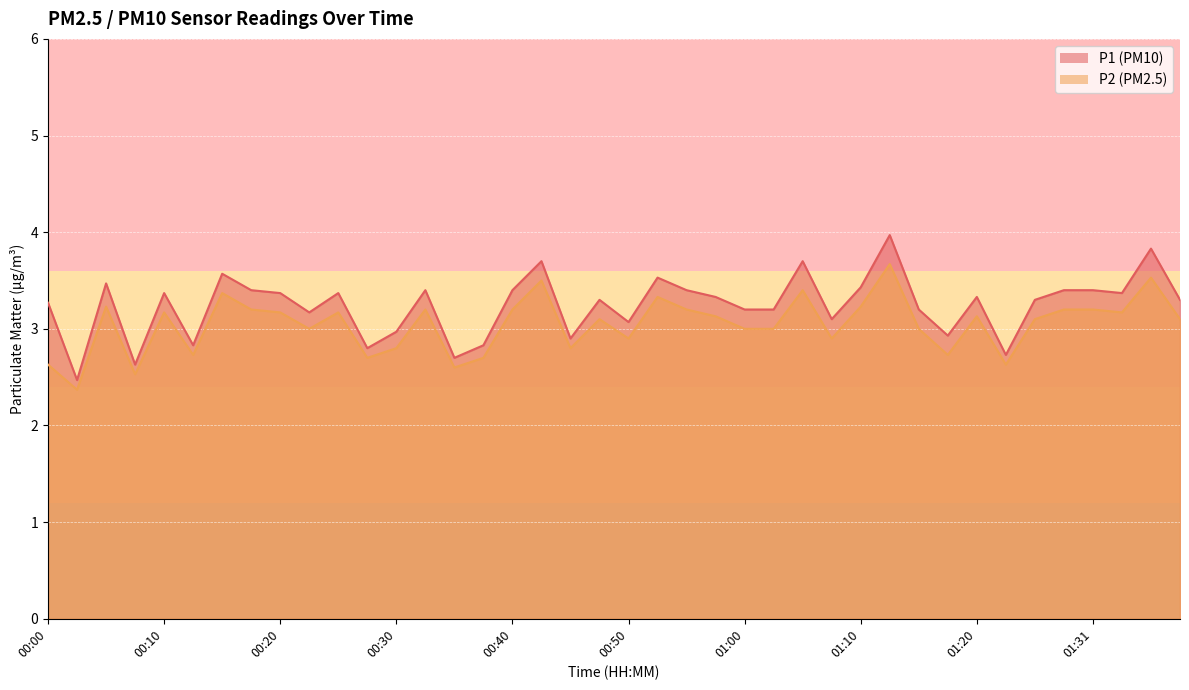

Does the chart display data point markers on the line(s)?

No